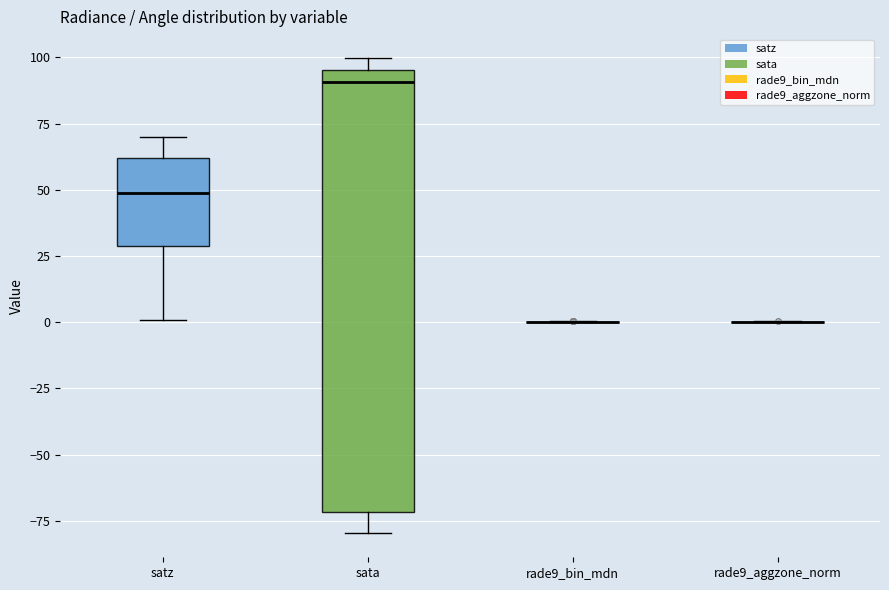

Reading left to right, transcribe this box plot: for each box, give where its median line is, the range the box spans, and where its two whiskers end, as read against the y-axis. The values are not printed on the chart, so give them approximately, as read against the axis.

satz: median 50, box 30 to 60, whiskers 0 to 70
sata: median 90, box -70 to 95, whiskers -80 to 100
rade9_bin_mdn: box collapsed to a line at 0, whiskers 0 to 0
rade9_aggzone_norm: box collapsed to a line at 0, whiskers 0 to 0